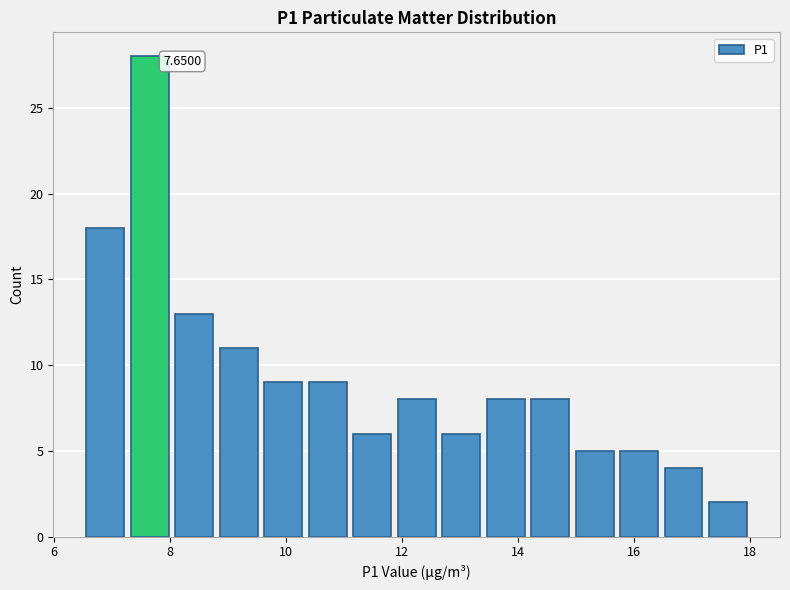

Read against the x-axis, roughly where is the centre of the tallest bar?

7.6